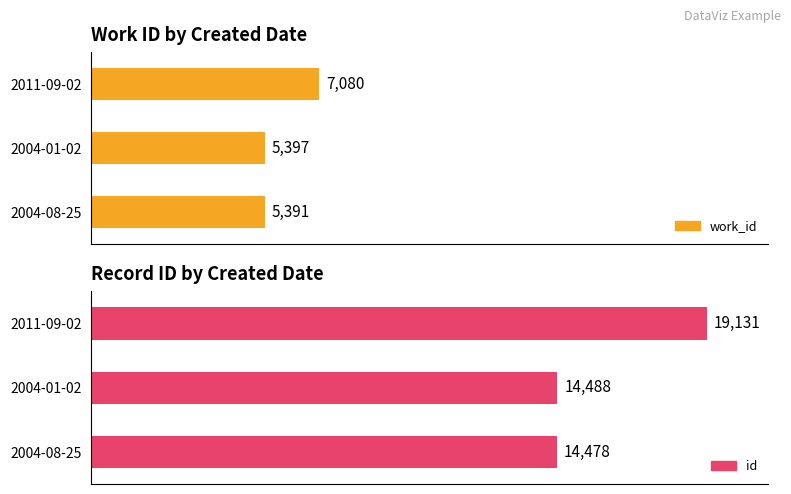

How many categories are shown in the chart?

3